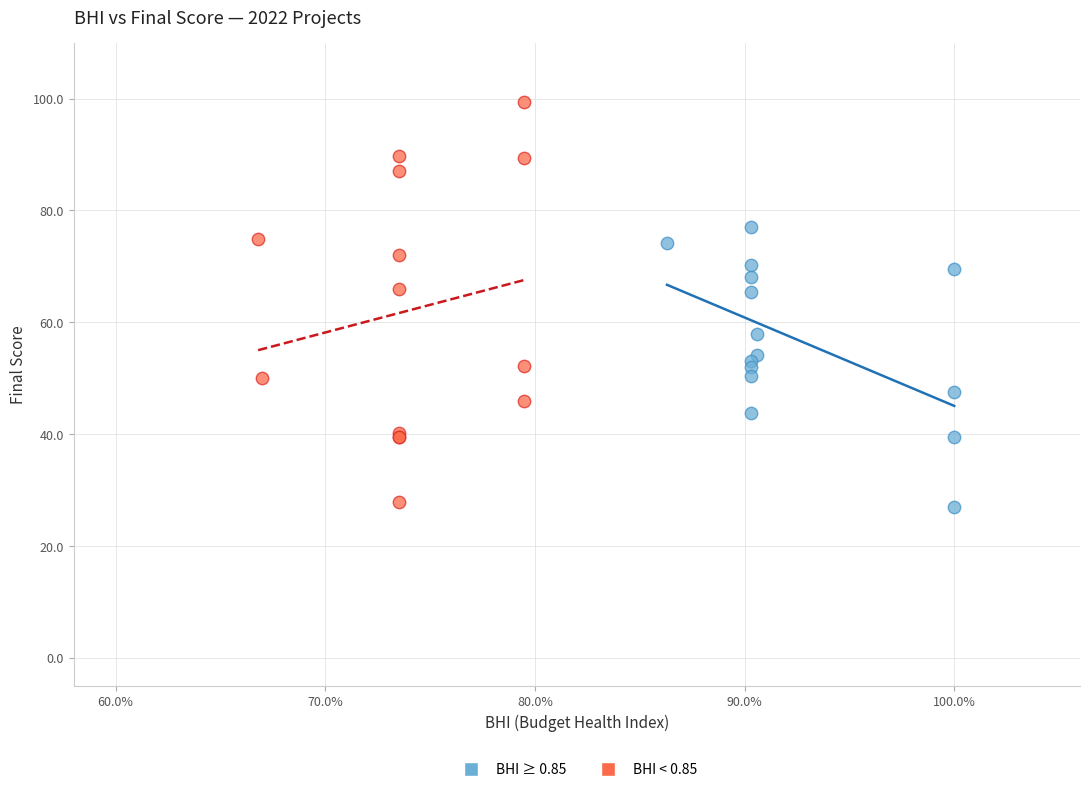

Which series reaches the maximum Y coordinate?

BHI < 0.85